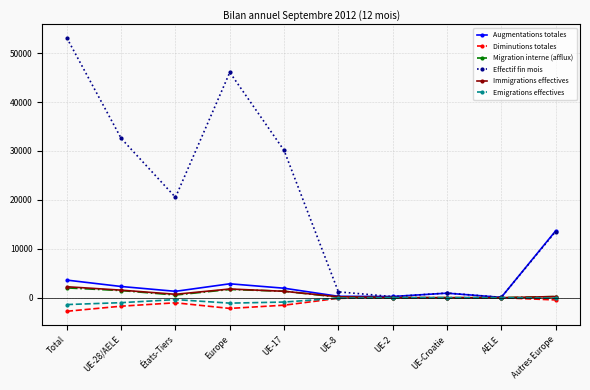

Which category has the highest value across all series?

Total